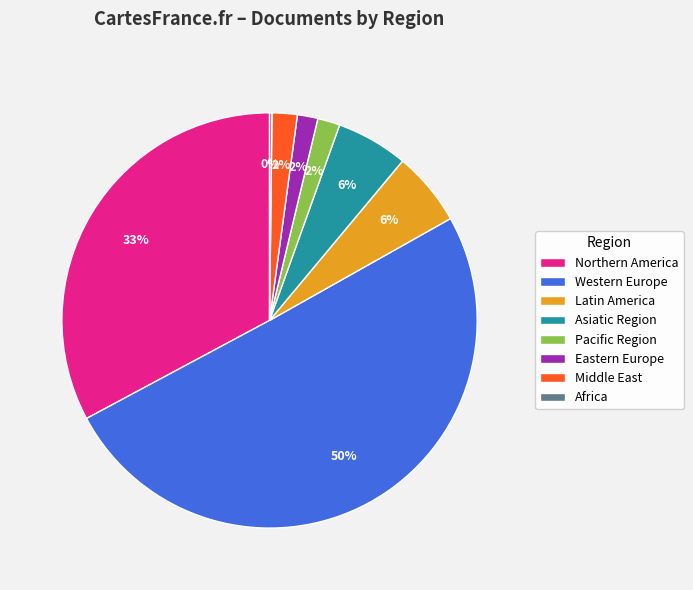

To the nearest percent, what is the combined percentage of Asiatic Region and Middle East?

8%